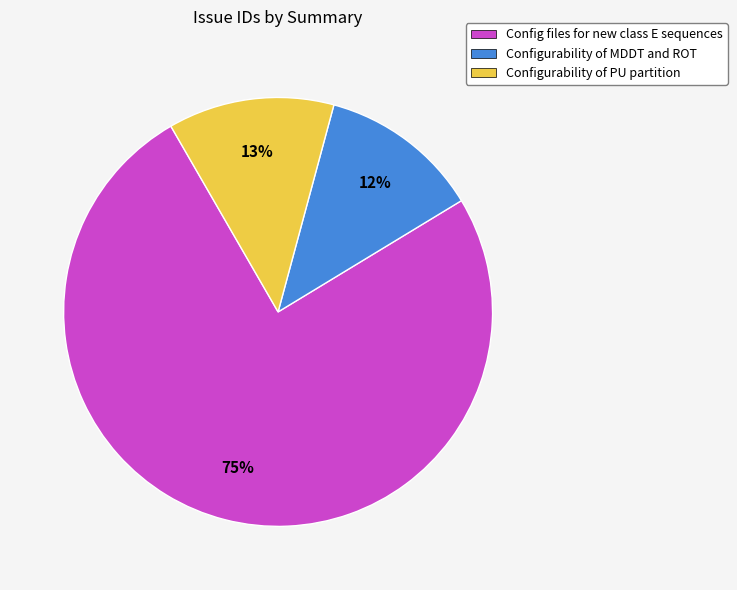

Is the sum of Configurability of PU partition and Config files for new class E sequences greater than half?

Yes